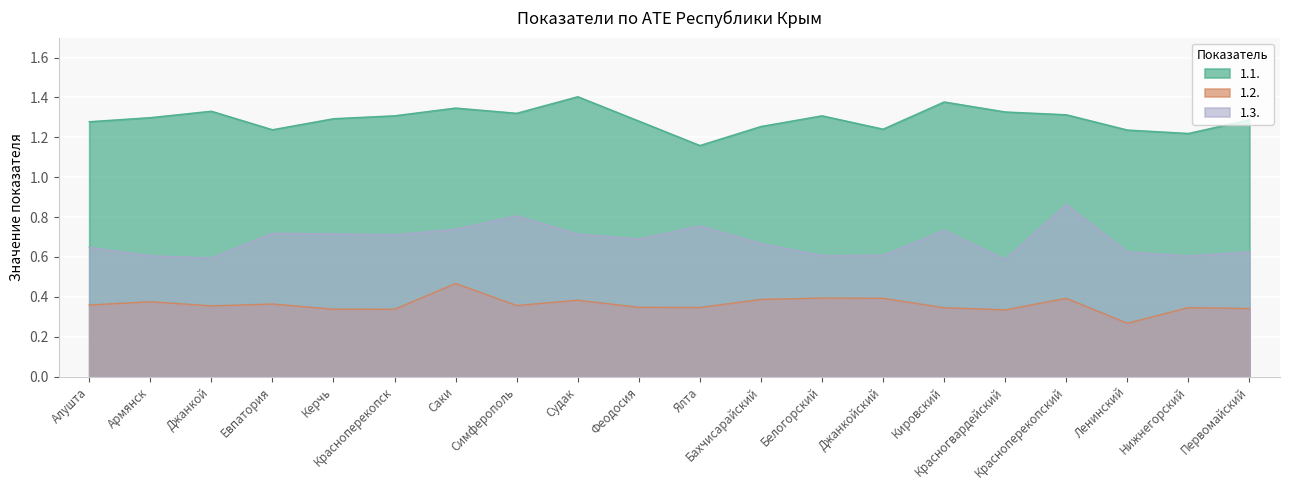

How many interior local peaks does the 1.3. series have?

5